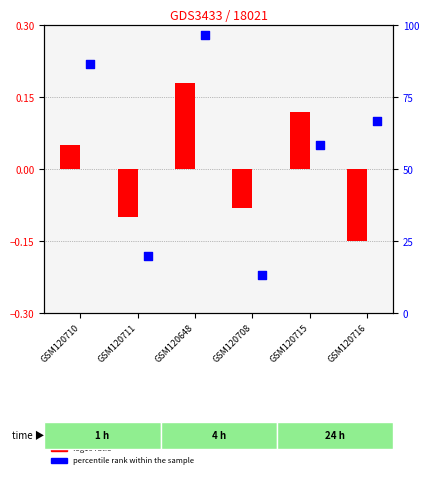

Is the value of log10 ratio at GSM120711 greater than the value of percentile rank within the sample at GSM120716?

No